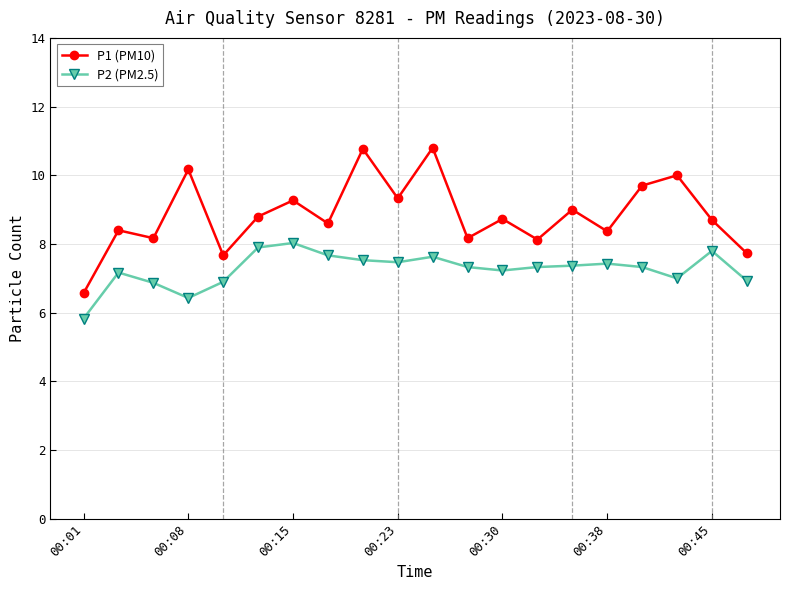

What is the value of the P1 (PM10) point at the 4th from the left?

10.2